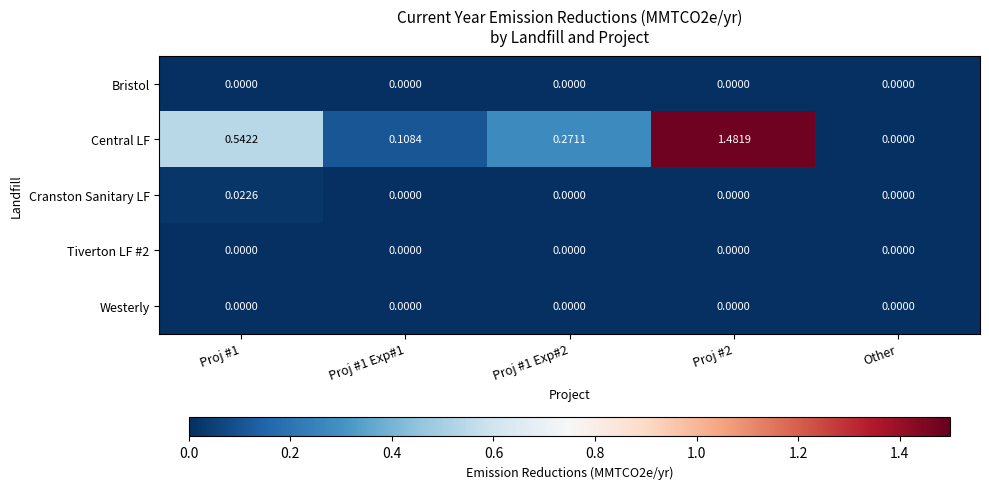

Which series has the largest total across all categories?

Central LF